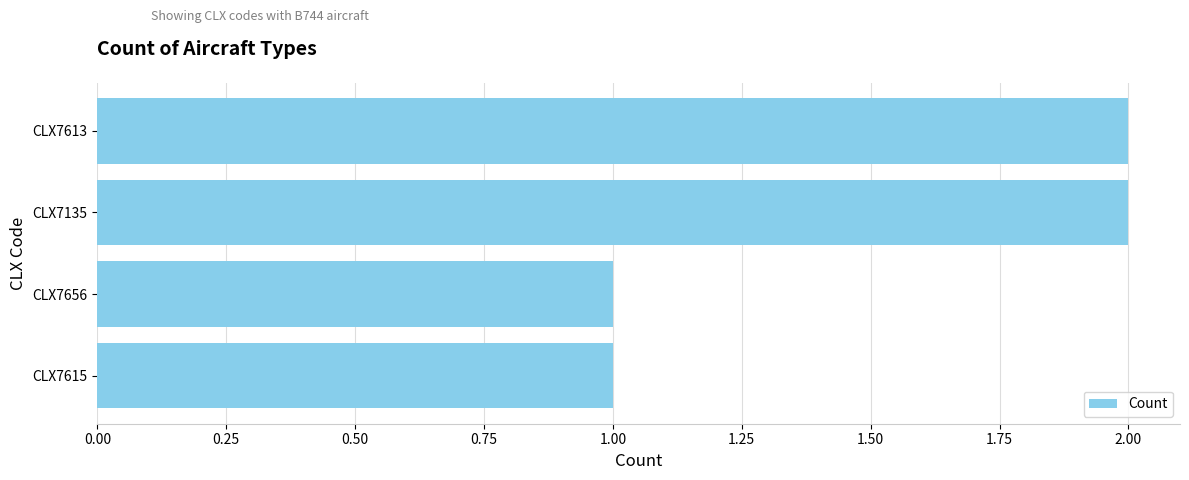

Which has a higher value, CLX7615 or CLX7135?

CLX7135